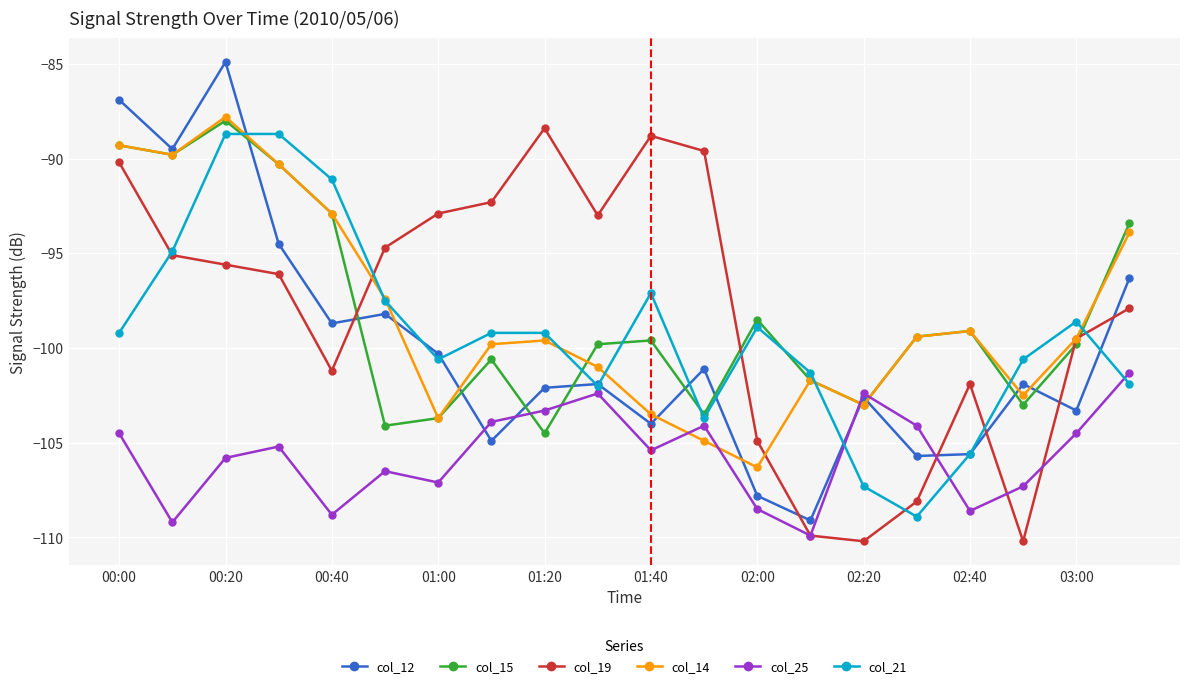

How many values in the col_25 series are below -105?

11